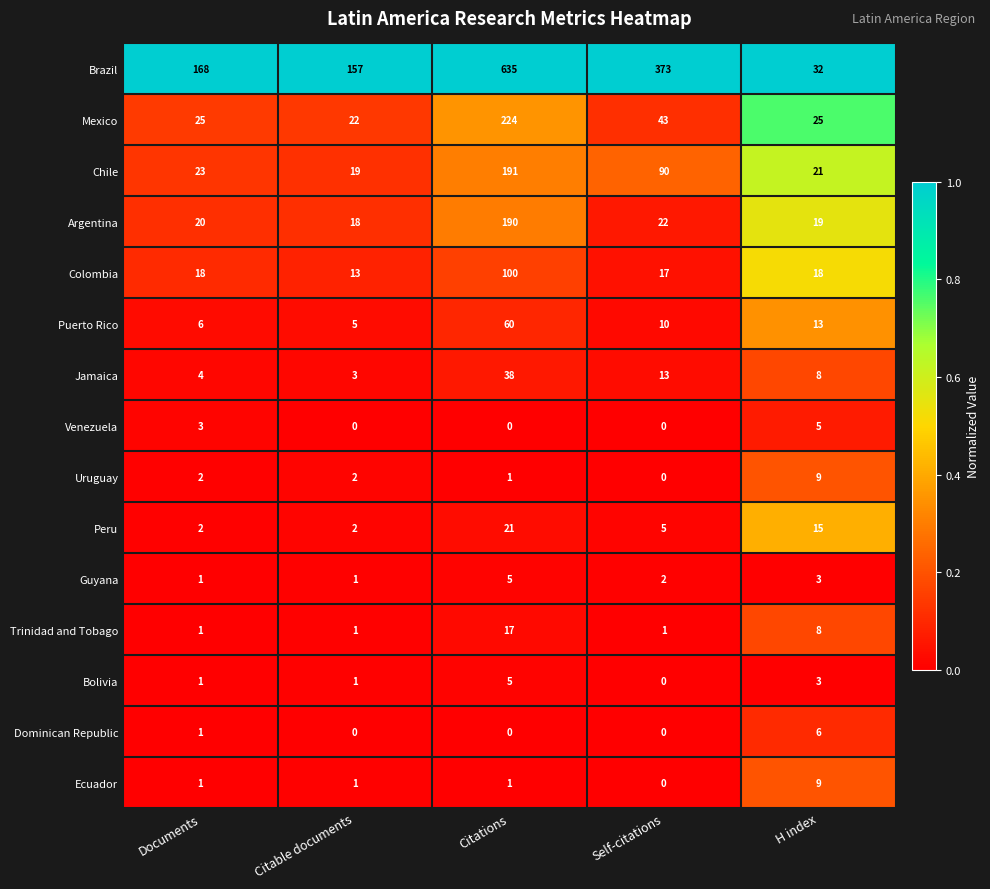

At how many categories does at least one series exceed 0?

5